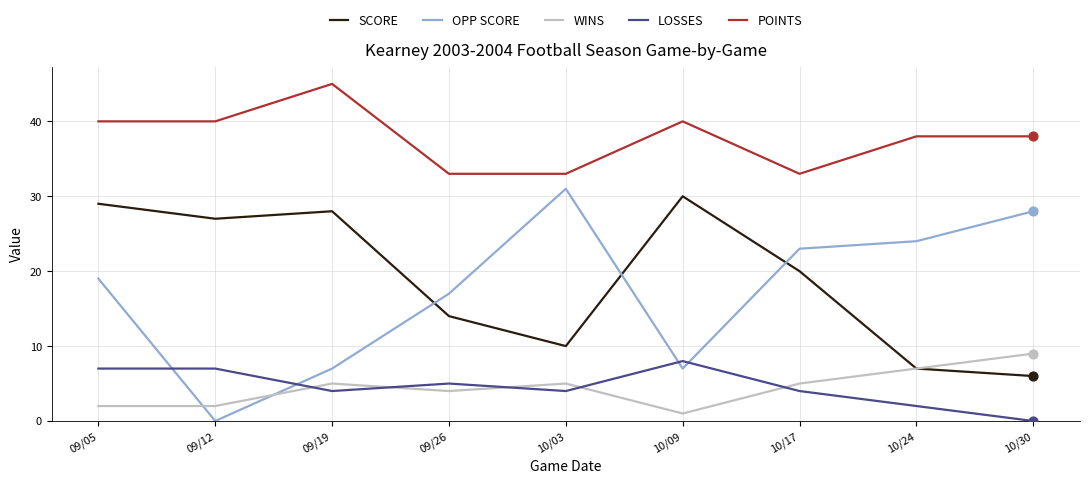

Which series has the largest range (max minus min)?

OPP SCORE